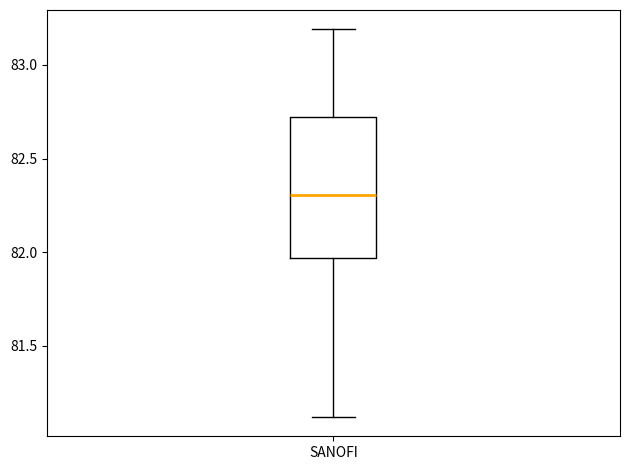

Transcribe this box plot: give where the median line is, the range the box spans, and where the two whiskers end, as read against the y-axis. The values are not printed on the chart, so give them approximately, as read against the axis.

median 82.30, box 81.95 to 82.70, whiskers 81.10 to 83.20